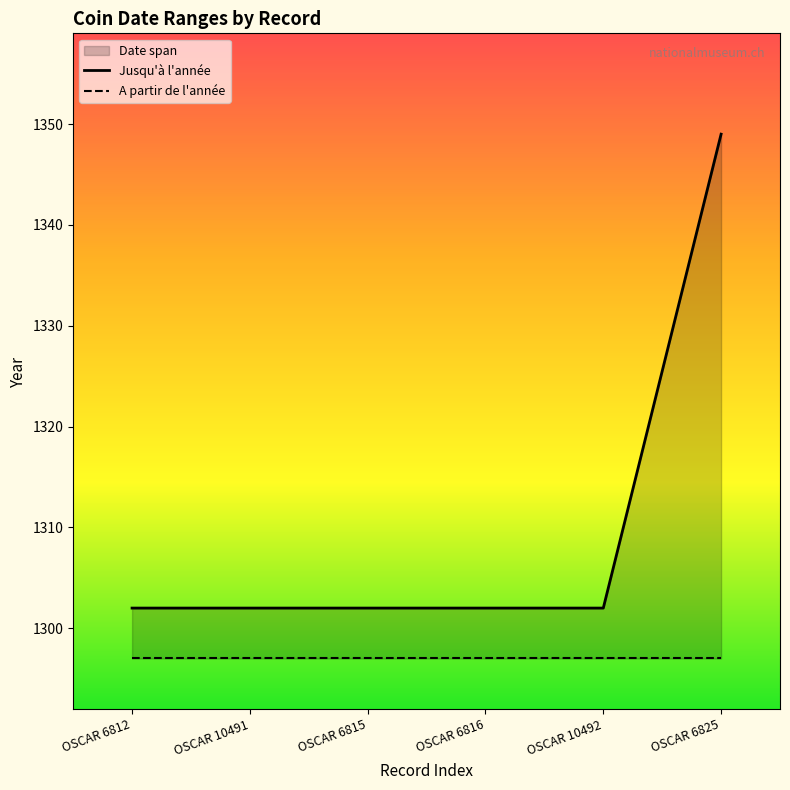

Reading left to right, extract all data points from this chart.

Jusqu'à l'année: 1302	1302	1302	1302	1302	1349
A partir de l'année: 1297	1297	1297	1297	1297	1297